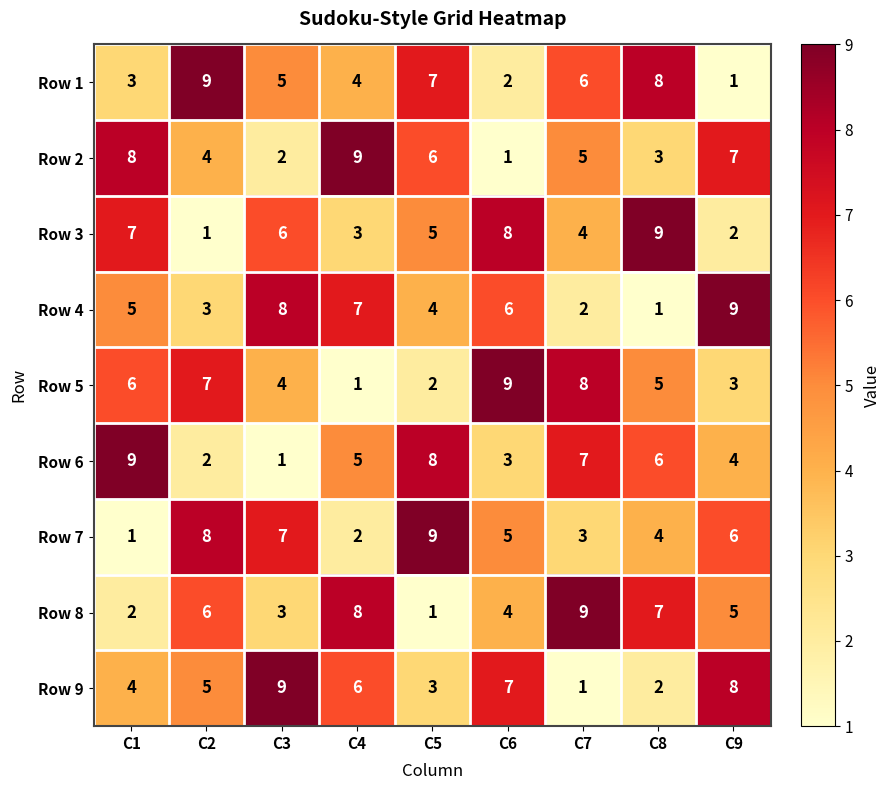

The Row 5 series shows 2 at C5. True or false?

True